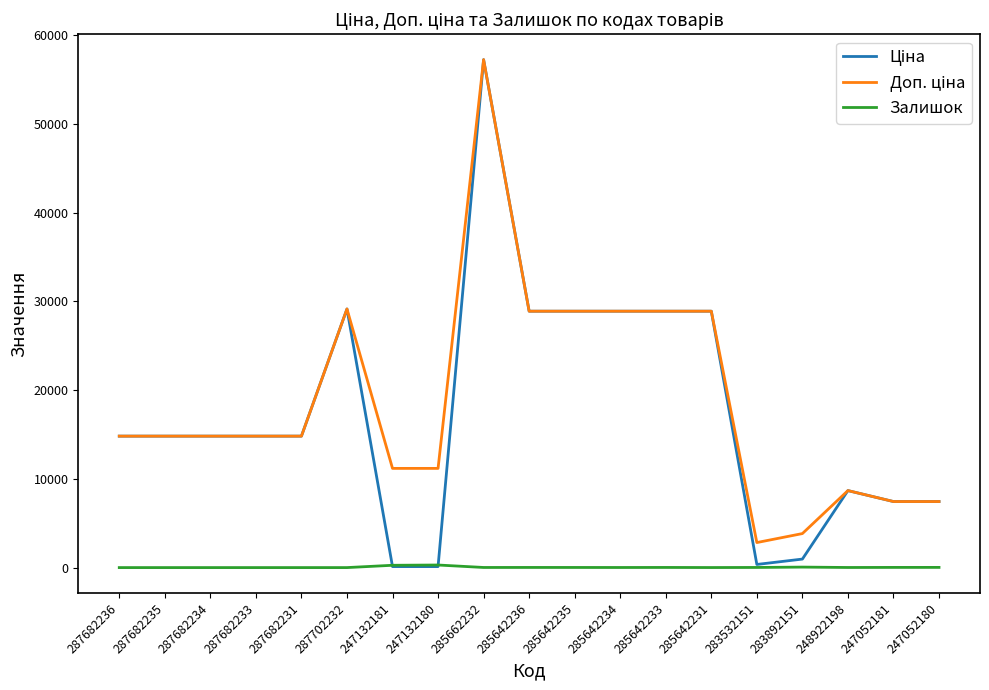

What position from the left is 247052180?

19